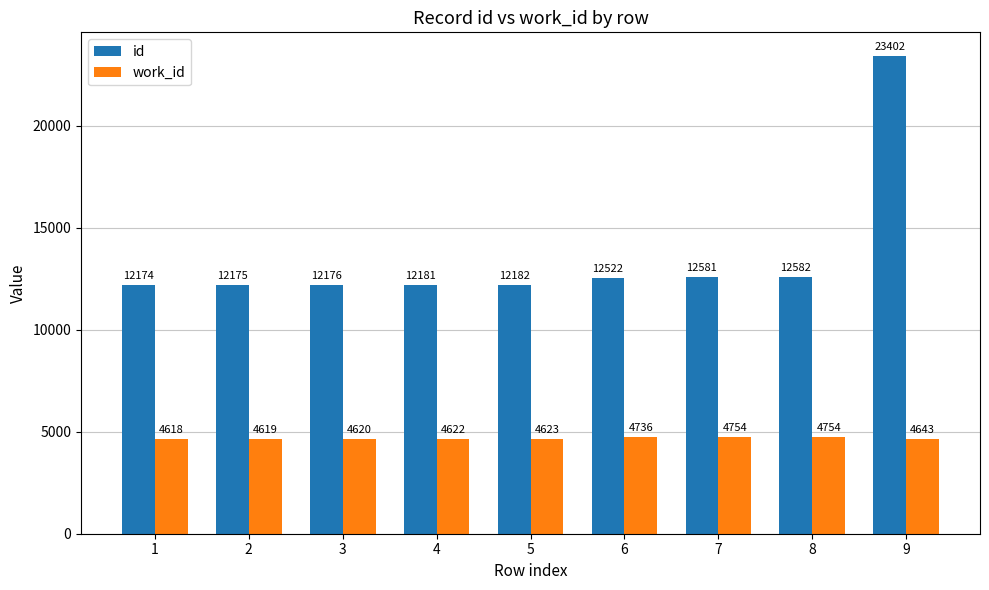

What is the average value of the work_id series?

4665